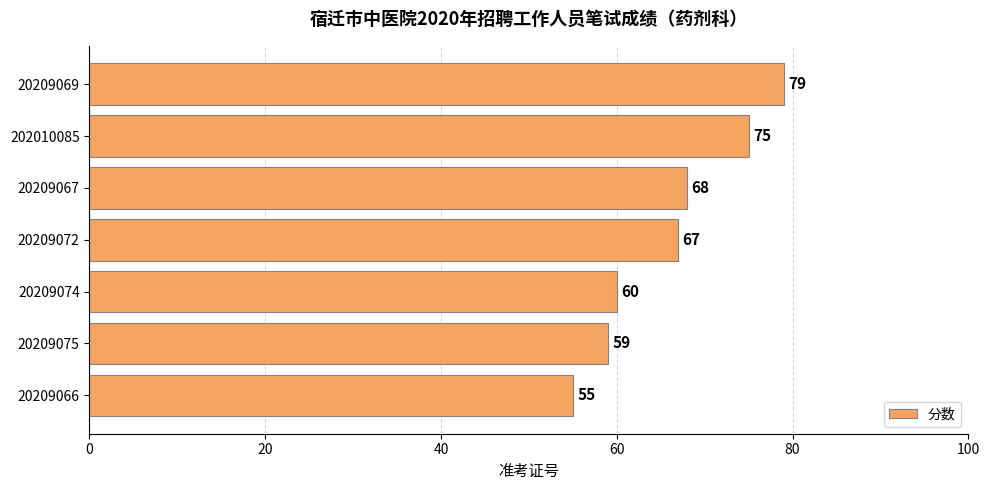

How many data points are less than 67?

3